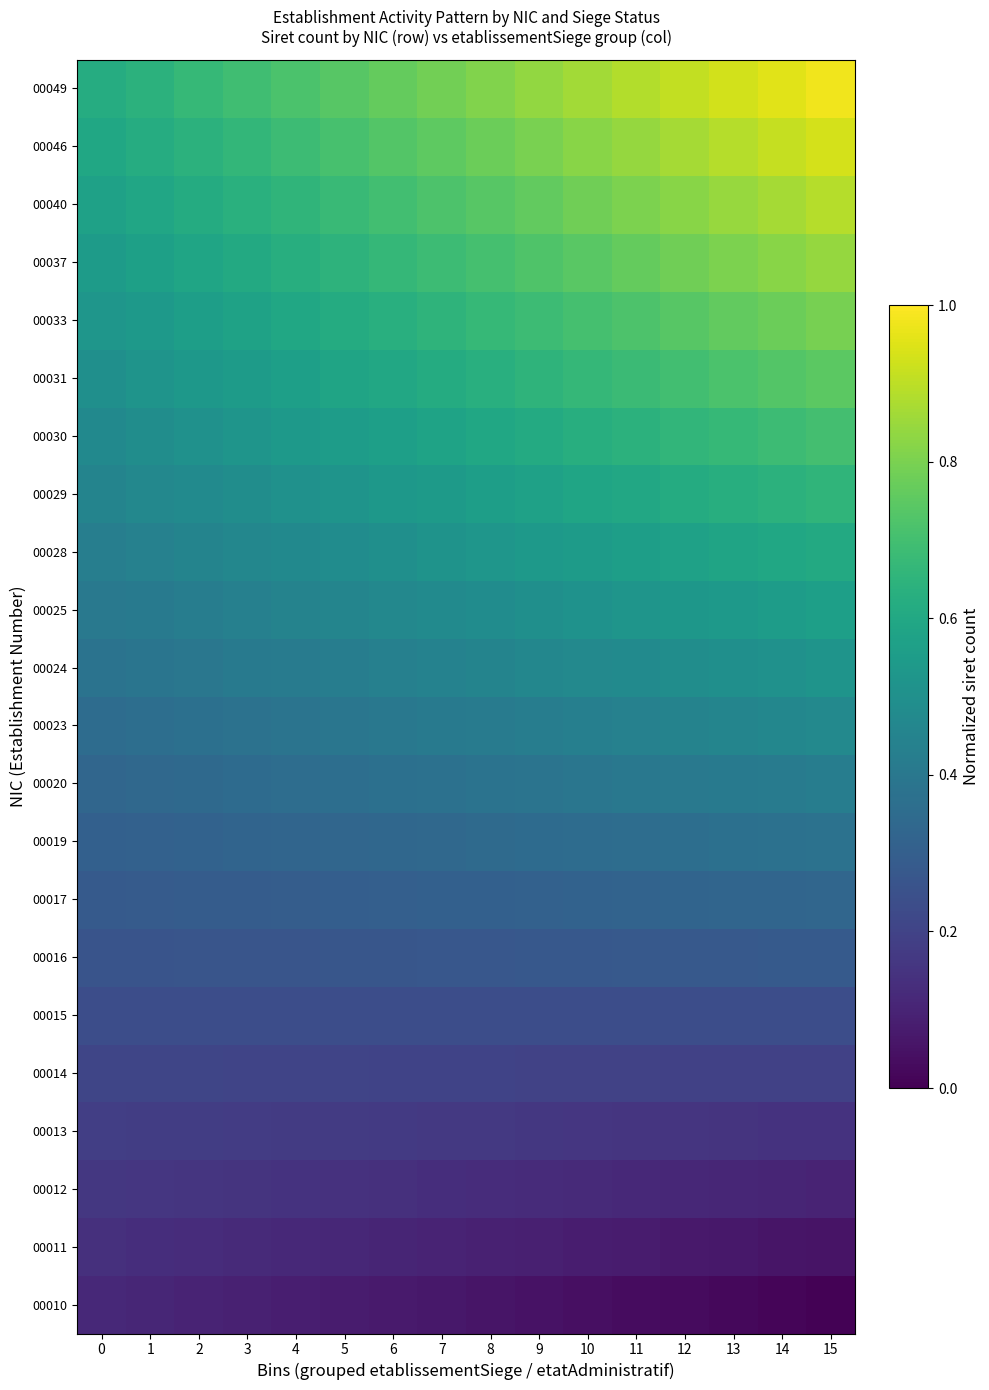

What is the spread (max minus min) of values at 9?

0.8